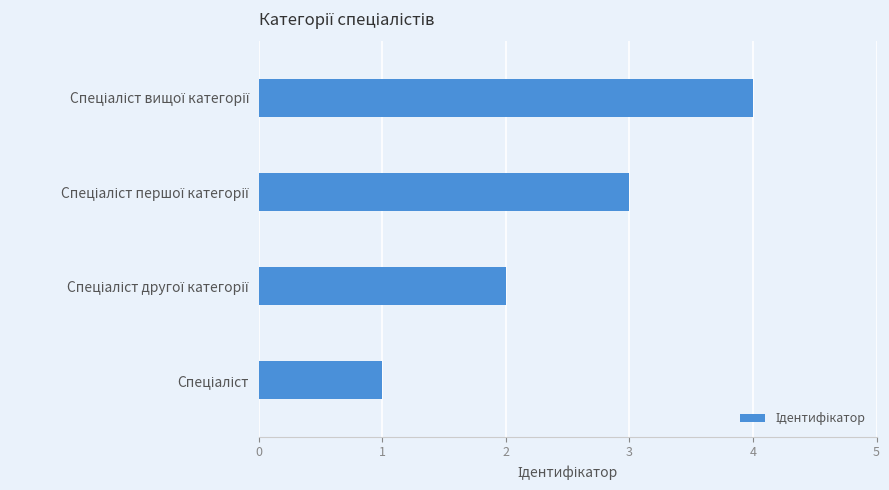

What is the difference between the maximum and minimum values?

3